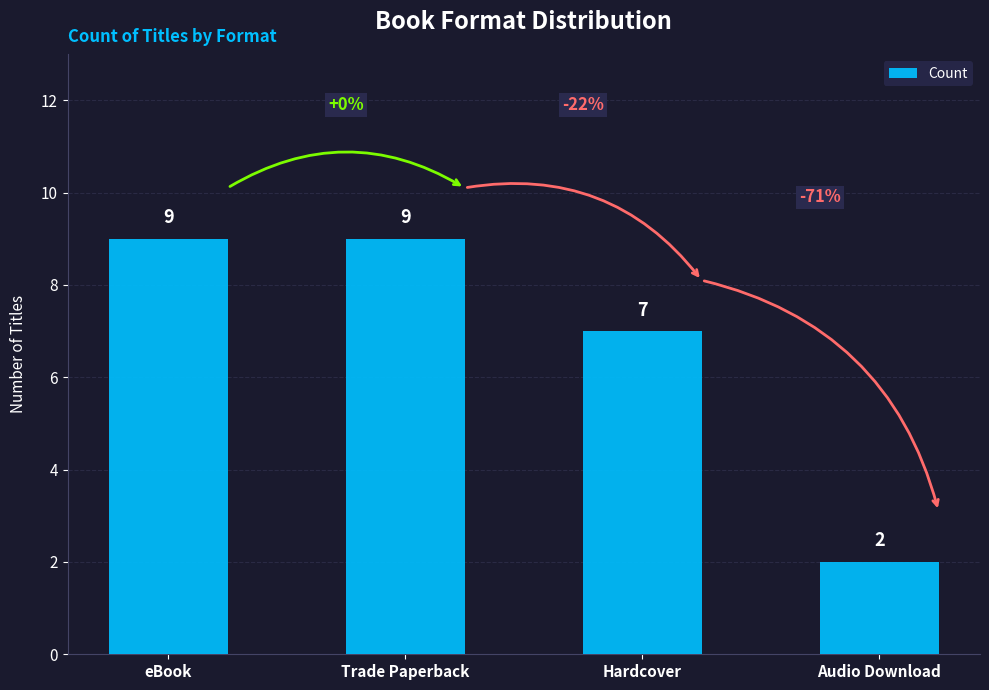

Where is the data nearest to the value 5?

Hardcover